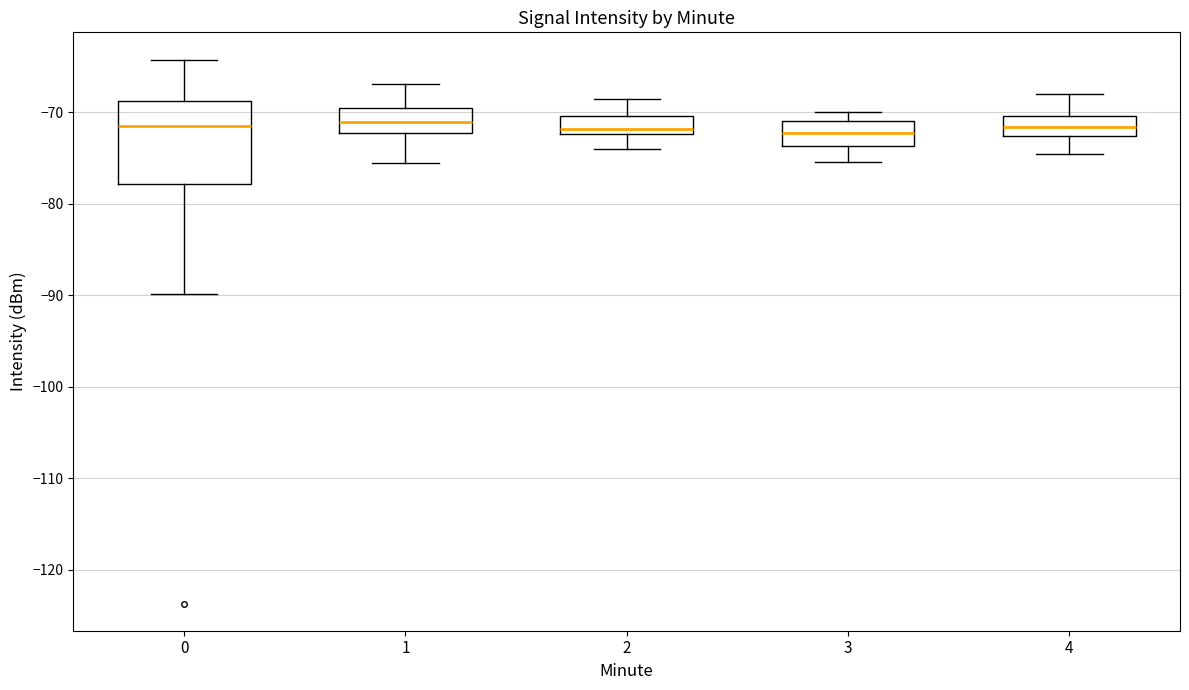

Reading left to right, transcribe this box plot: for each box, give where its median line is, the range the box spans, and where its two whiskers end, as read against the y-axis. The values are not printed on the chart, so give them approximately, as read against the axis.

0: median -71, box -78 to -69, whiskers -90 to -64
1: median -71, box -72 to -69, whiskers -76 to -67
2: median -72 (just above the box's lower edge), box -72 to -70, whiskers -74 to -69
3: median -72, box -74 to -71, whiskers -75 to -70
4: median -72, box -73 to -70, whiskers -75 to -68